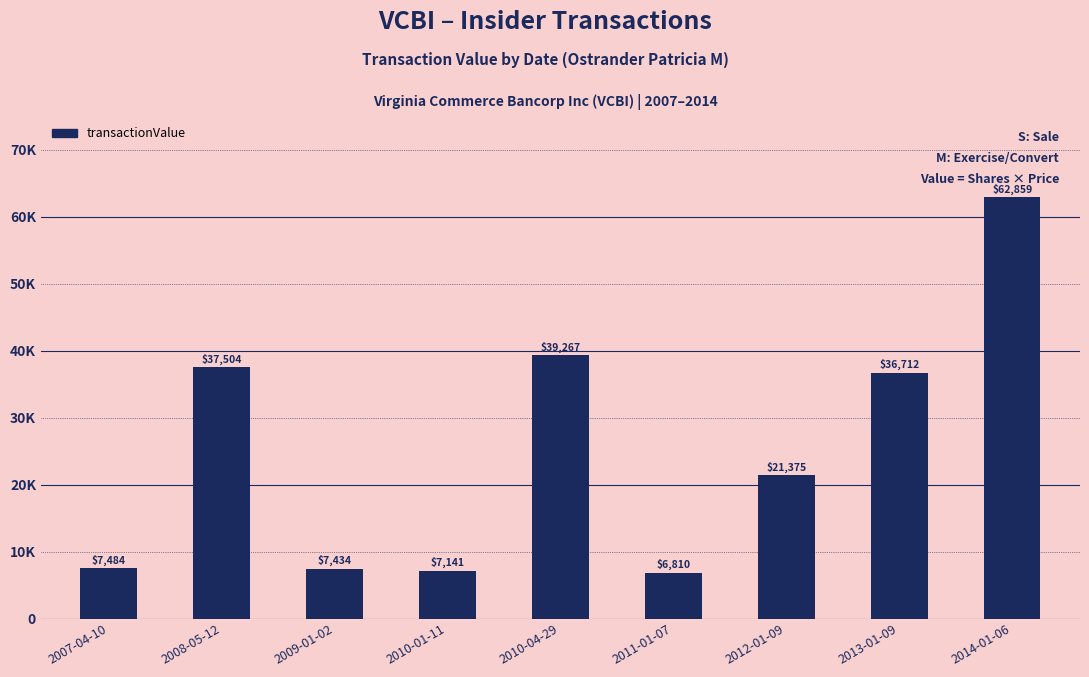

Rank the categories by value from highest to lowest.

2014-01-06, 2010-04-29, 2008-05-12, 2013-01-09, 2012-01-09, 2007-04-10, 2009-01-02, 2010-01-11, 2011-01-07